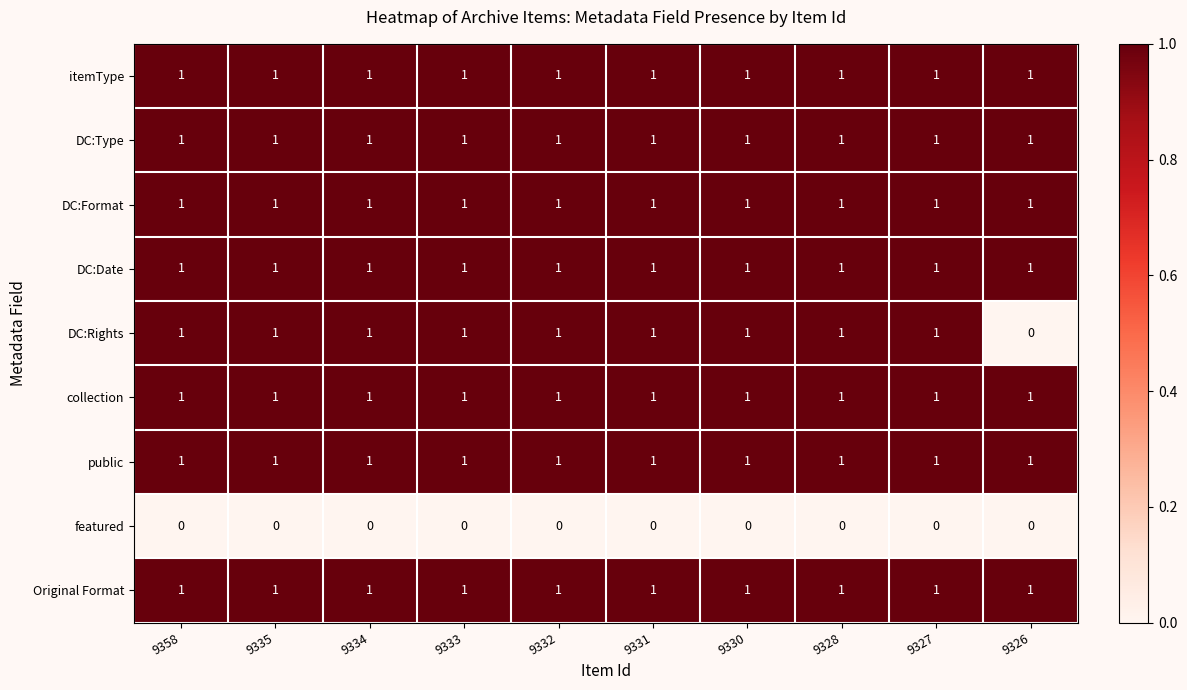

Which category has the lowest value in the DC:Rights series?

9326